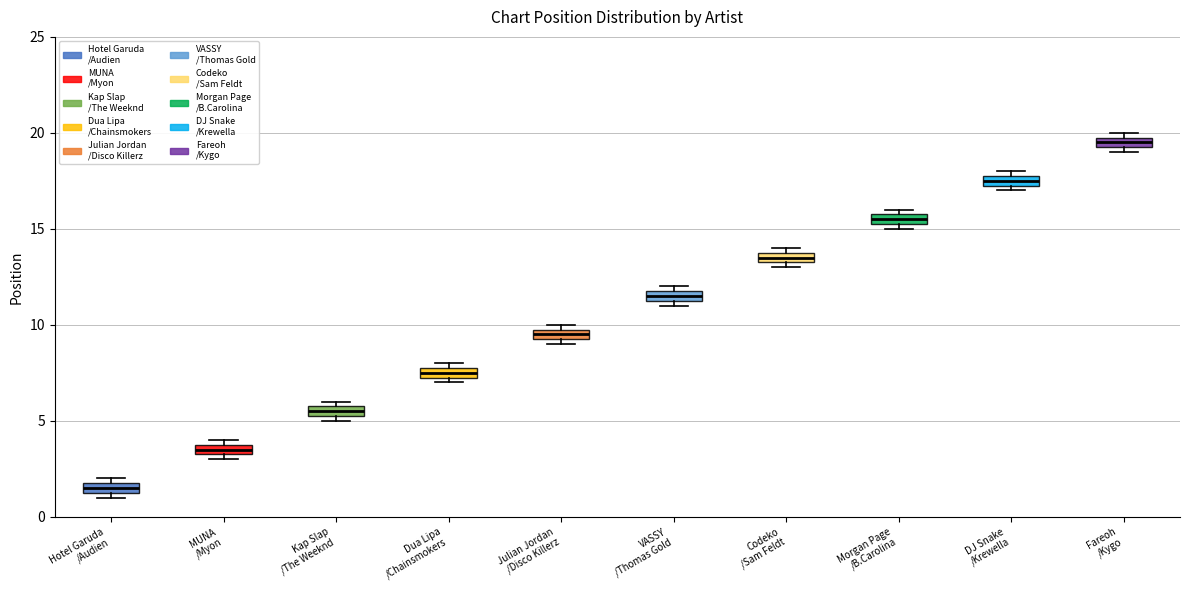

Which box's median line is the highest?

Fareoh /Kygo